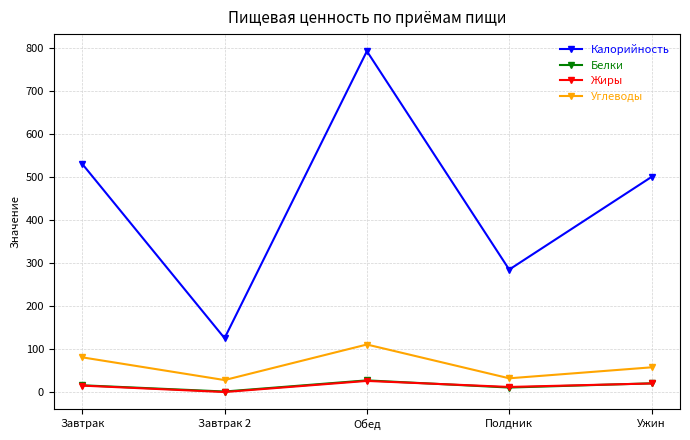

Which series has the largest total across all categories?

Калорийность